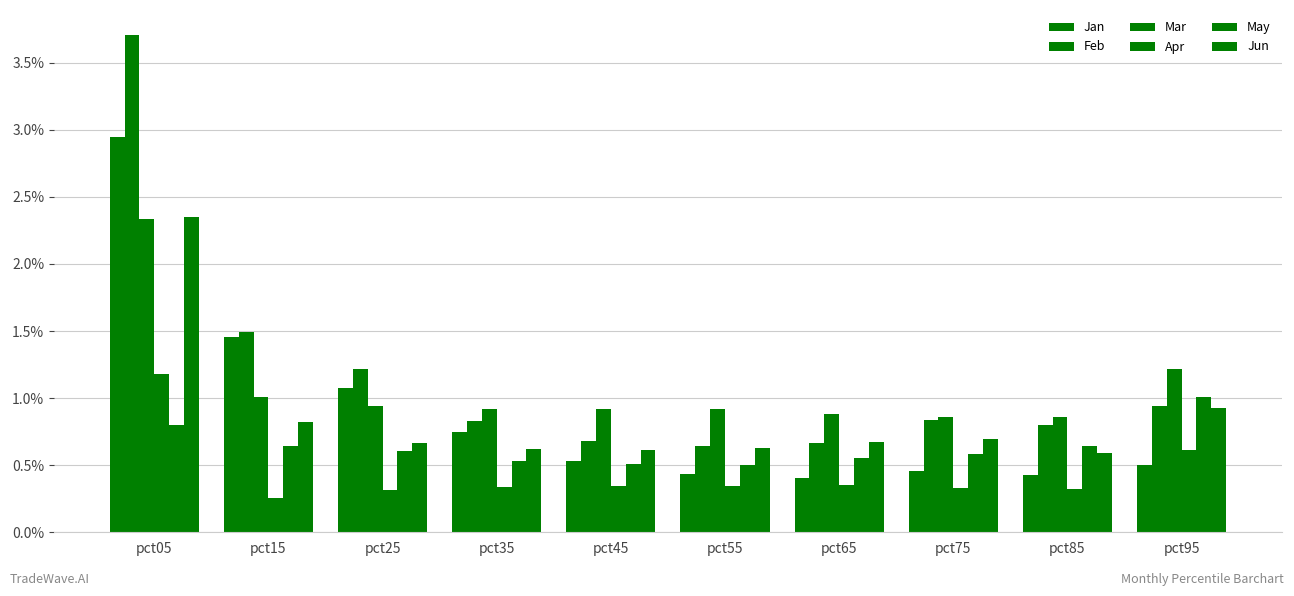

What is the value of the Apr bar at the 2nd from the left?

0.3